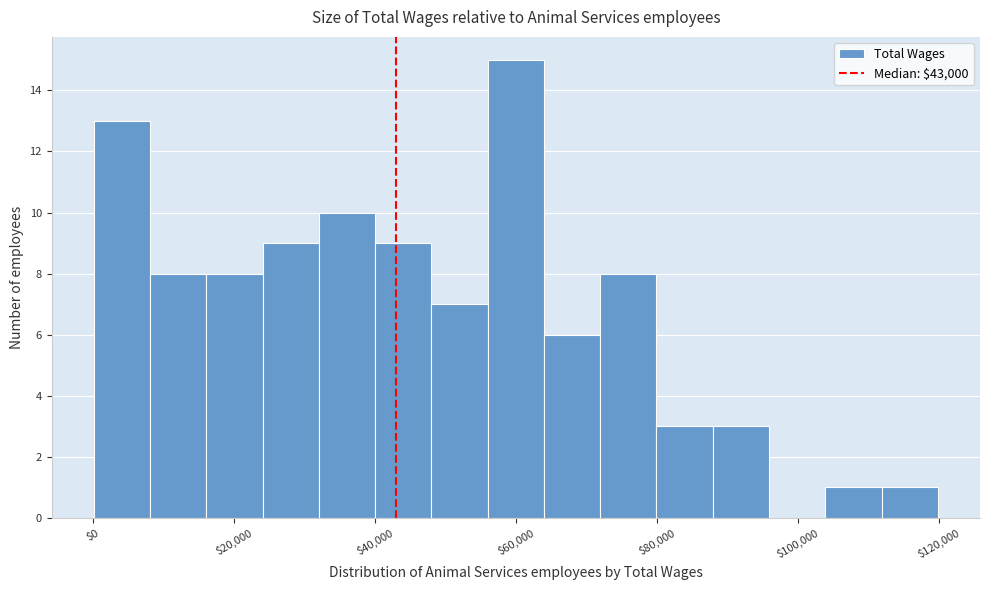

Read against the x-axis, roughly where is the centre of the tallest bar?

60000